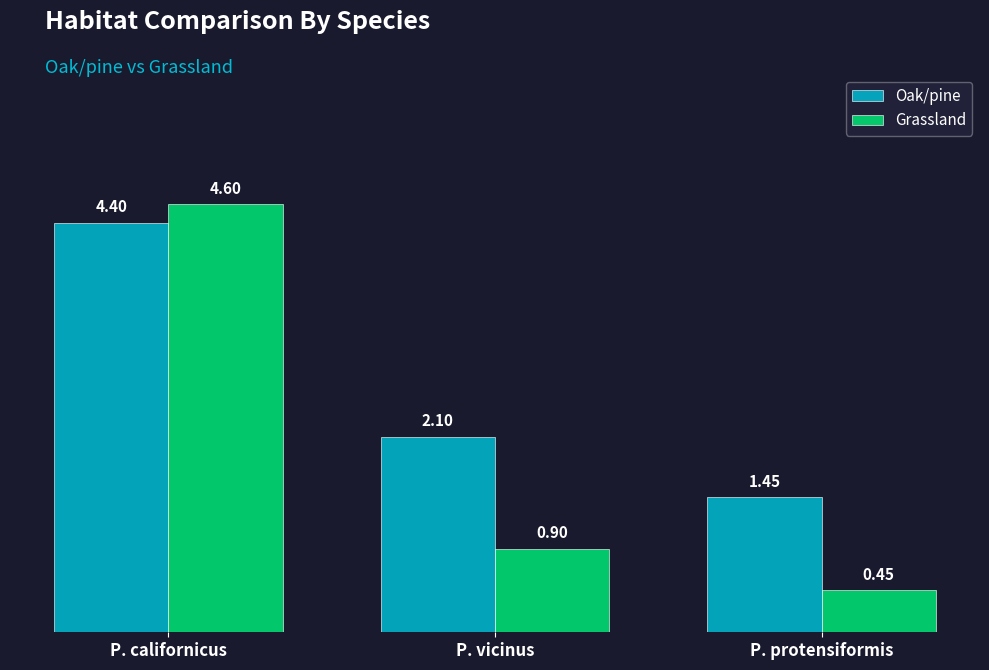

What is the difference between the Grassland values at P. californicus and P. vicinus?

3.7